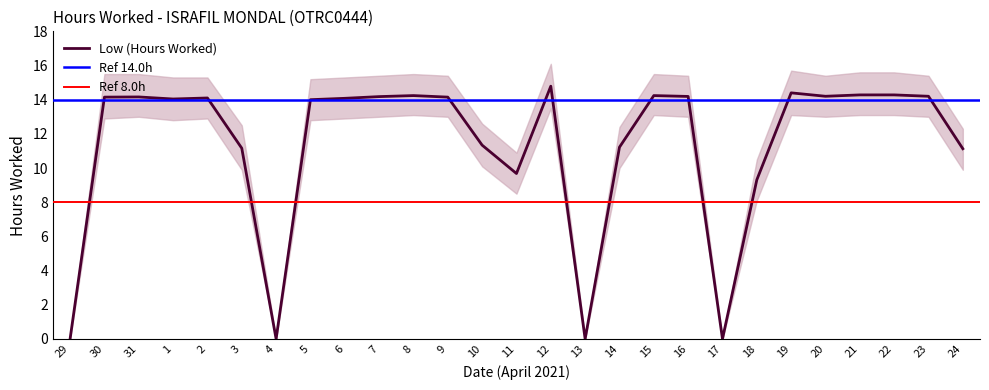

At which category is the sum across all series the highest?

12